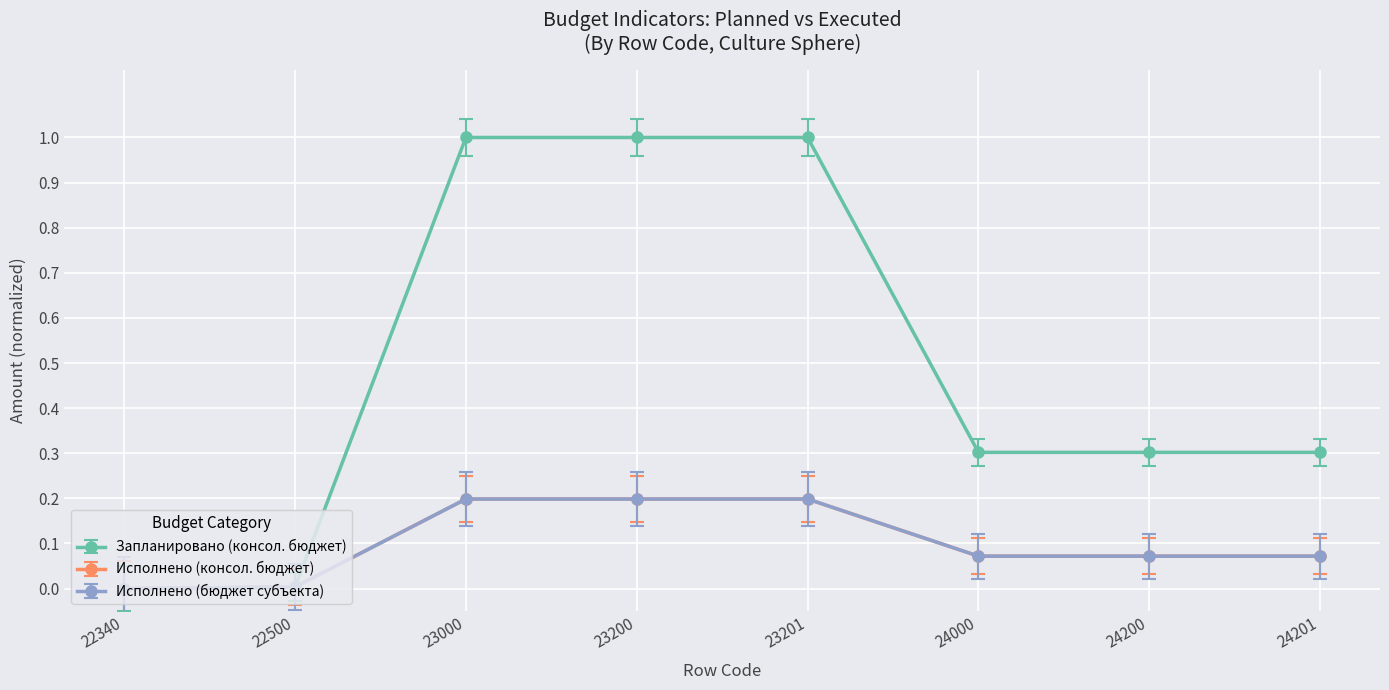

True or false: Исполнено (консол. бюджет) and Запланировано (консол. бюджет) cross at least once.

False